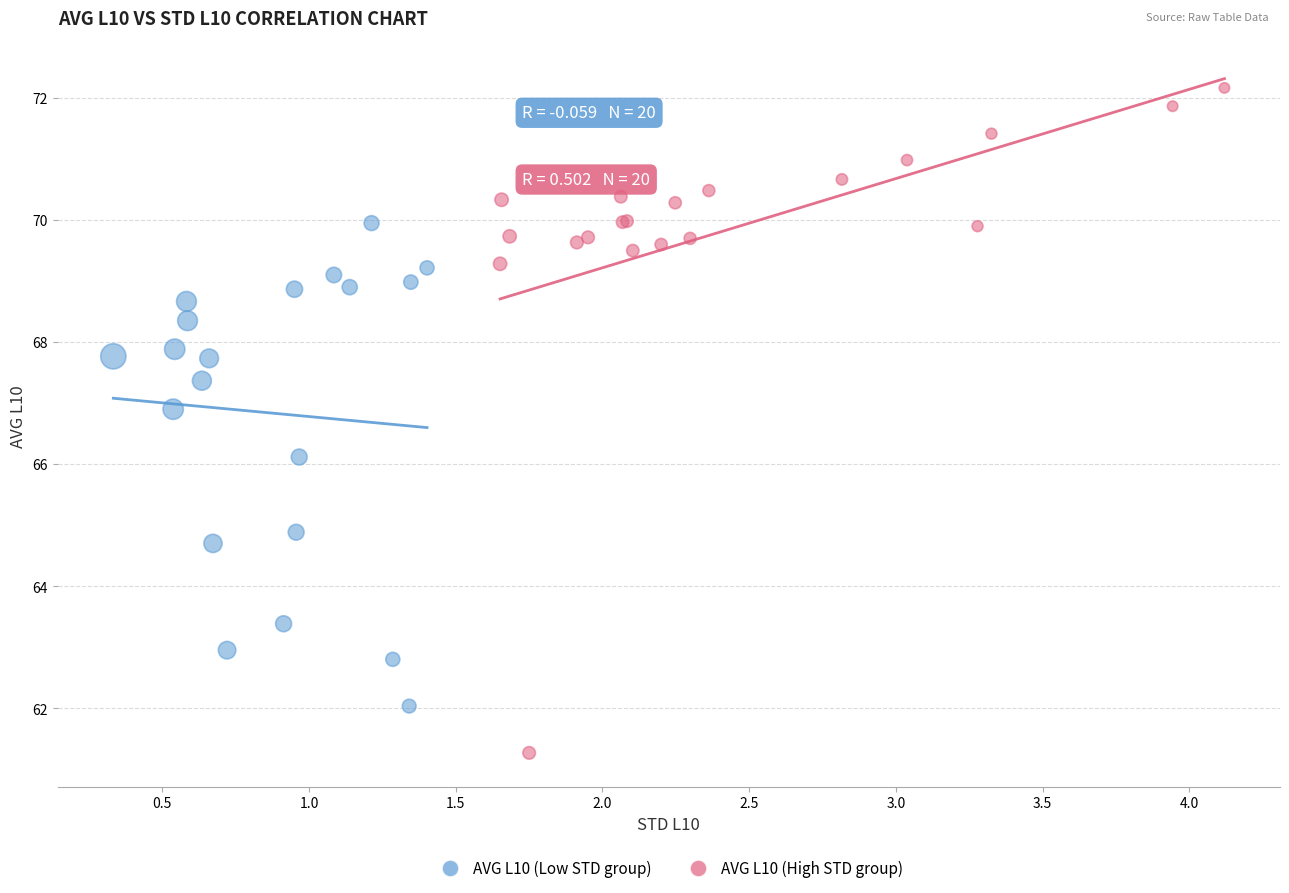

Which series contains the lowest Y value?

AVG L10 (High STD group)